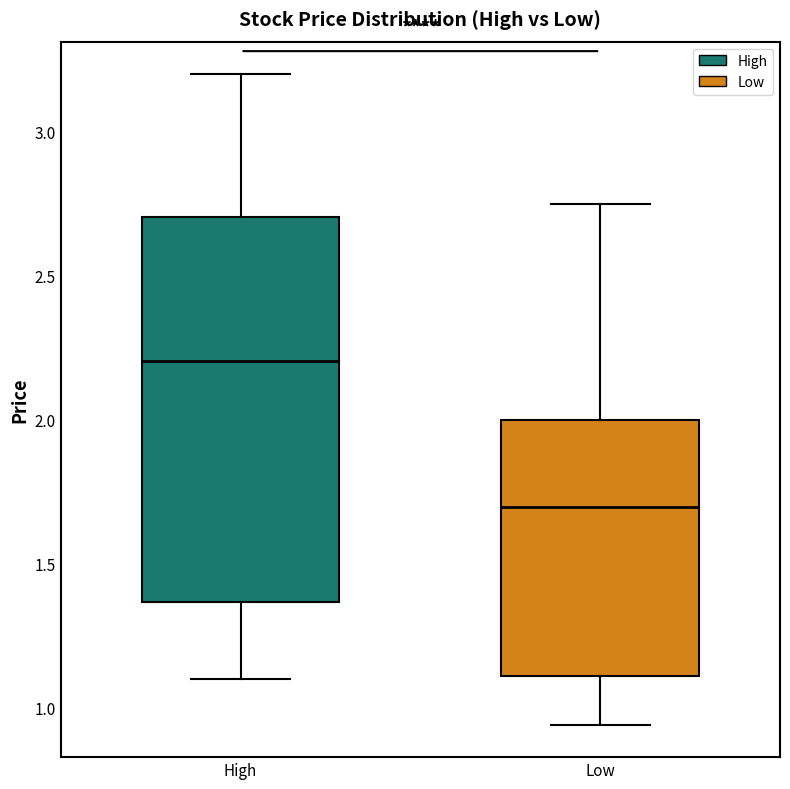

Reading left to right, read every box against the y-axis: the position of its median line, the range the box covers, and the ends of its whiskers. The values are not printed on the chart, so give them approximately, as read against the axis.

High: median 2.20, box 1.35 to 2.70, whiskers 1.10 to 3.20
Low: median 1.70, box 1.10 to 2.00, whiskers 0.95 to 2.75